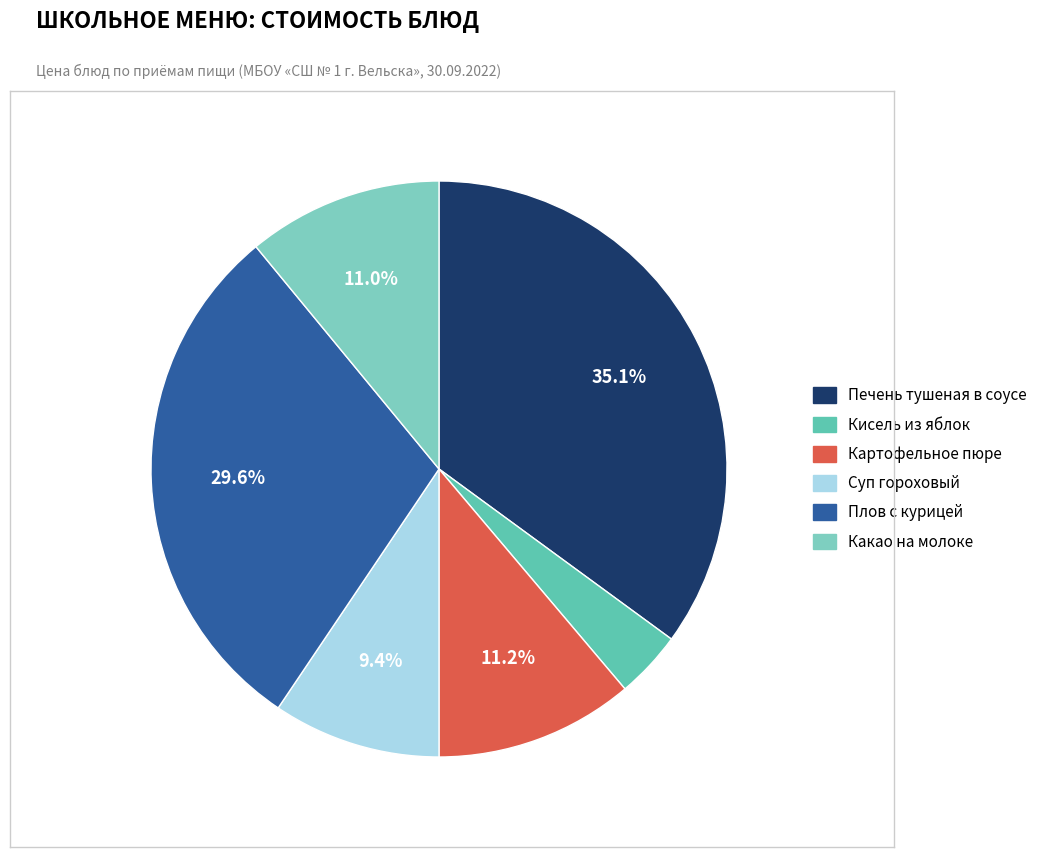

What percentage is the Печень тушеная в соусе slice, to the nearest percent?

35%